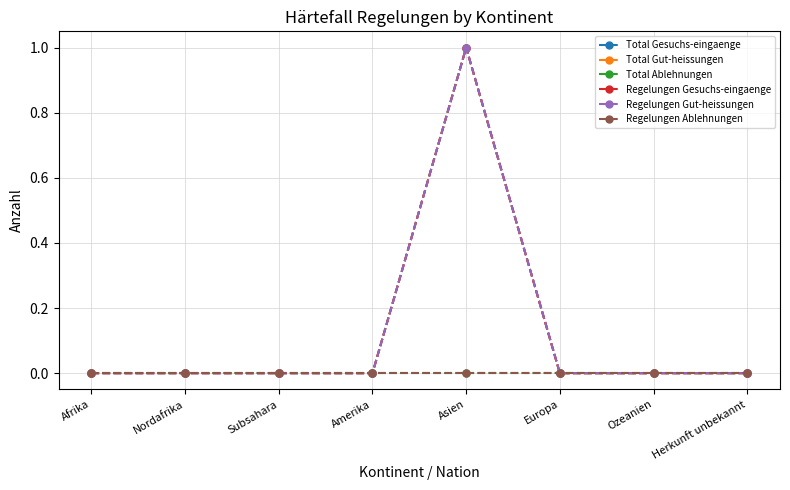

Is this an area chart (filled region under the line)?

No